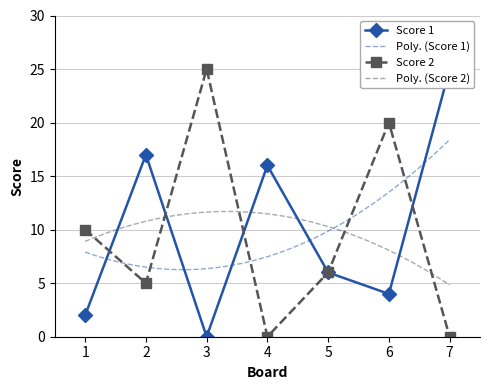

In Score 1, how many points are lower than both neighbors (excluding endpoints)?

2